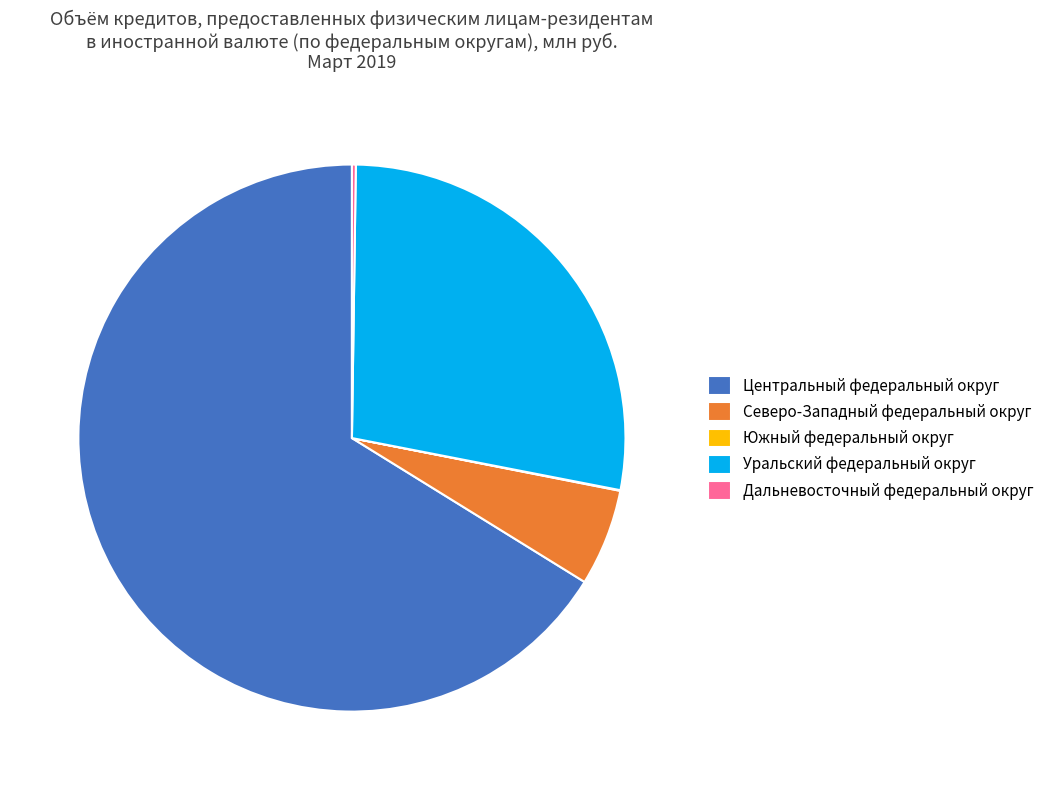

Approximately how many times larger is the value at Центральный федеральный округ compared to Северо-Западный федеральный округ?

11.6